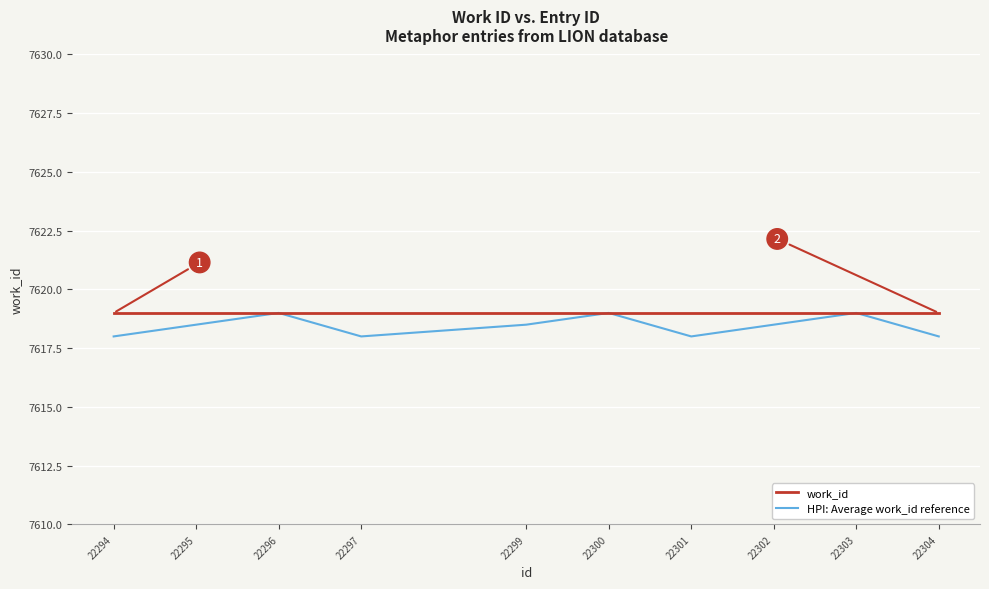

What is the average value of the work_id series?

7619.0